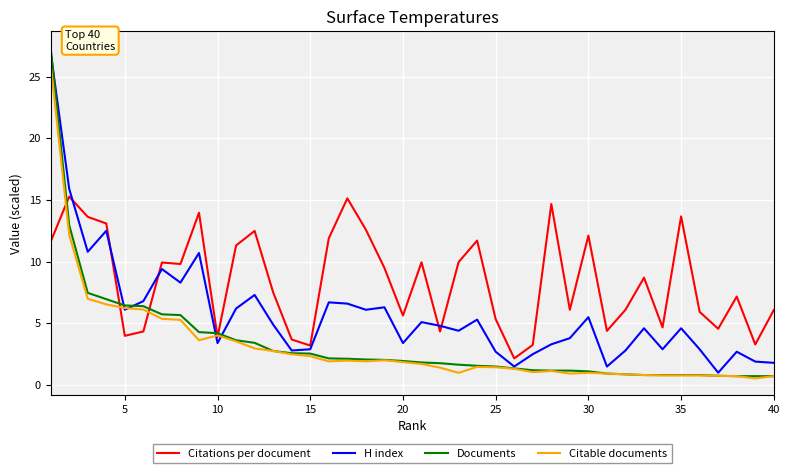

What is the difference between the maximum and minimum values in the Documents series?

26.6